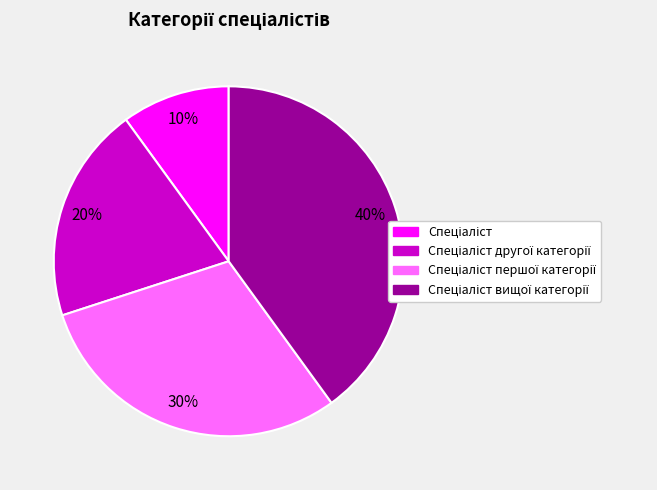

To the nearest percent, what is the average slice percentage?

25%